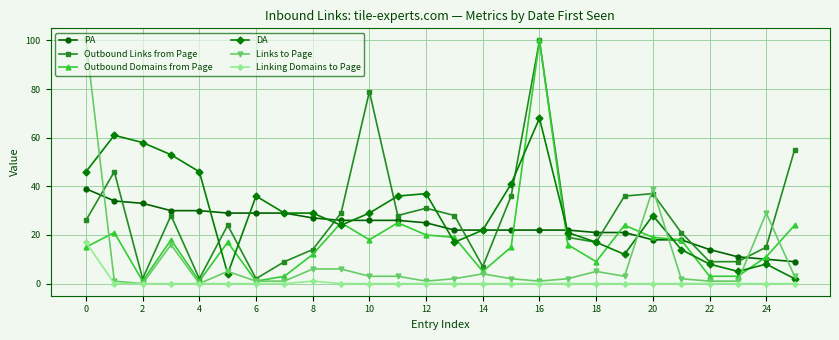

True or false: PA and Outbound Links from Page cross at least once.

True